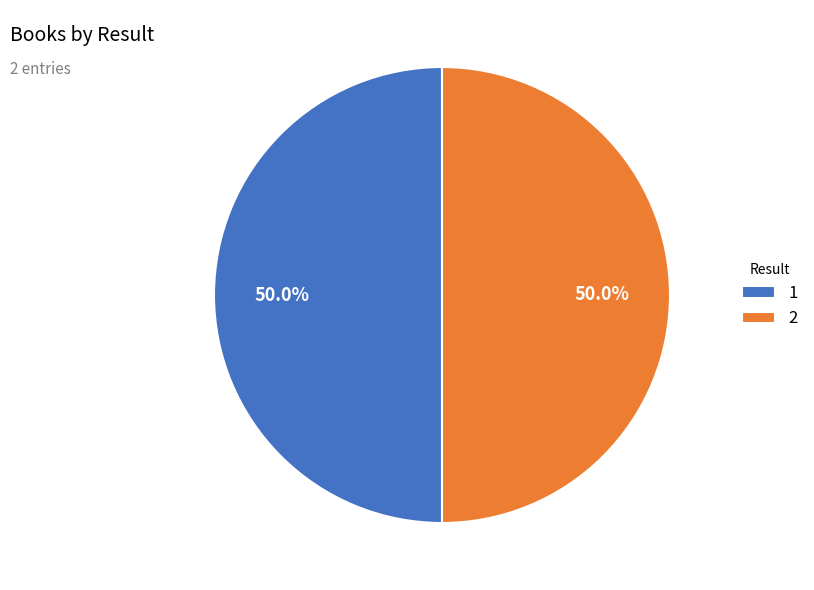

How many slices are in this pie chart?

2